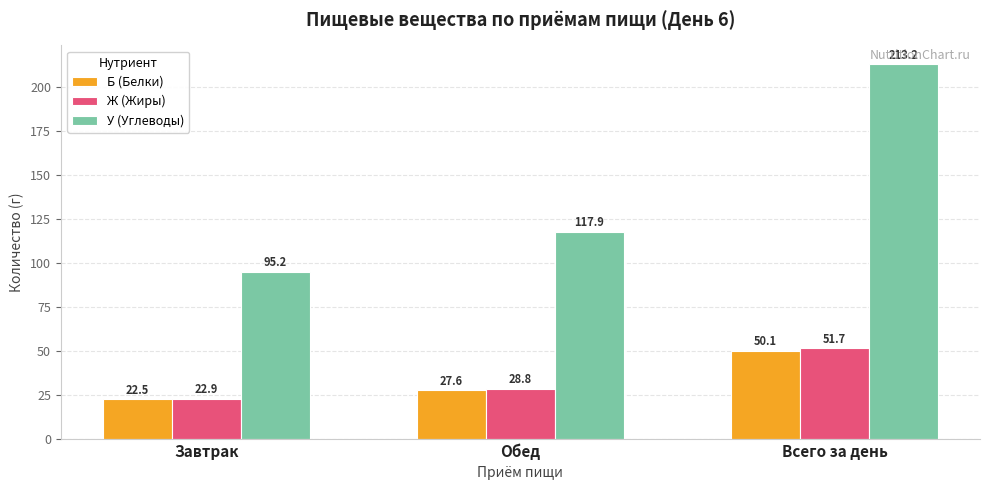

Which series changed the most between Обед and Всего за день?

У (Углеводы)